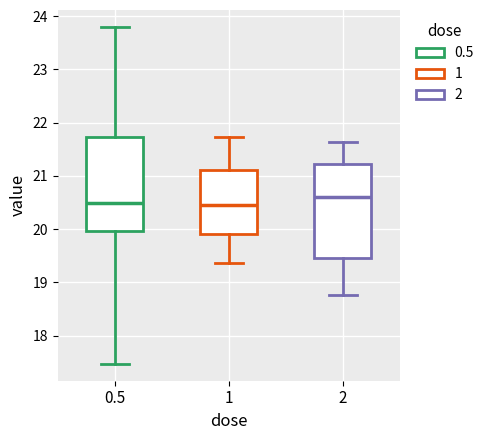

Reading left to right, read every box against the y-axis: the position of its median line, the range the box covers, and the ends of its whiskers. The values are not printed on the chart, so give them approximately, as read against the axis.

0.5: median 20.5, box 20.0 to 21.7, whiskers 17.5 to 23.8
1: median 20.5, box 19.9 to 21.1, whiskers 19.4 to 21.7
2: median 20.6, box 19.5 to 21.2, whiskers 18.8 to 21.6